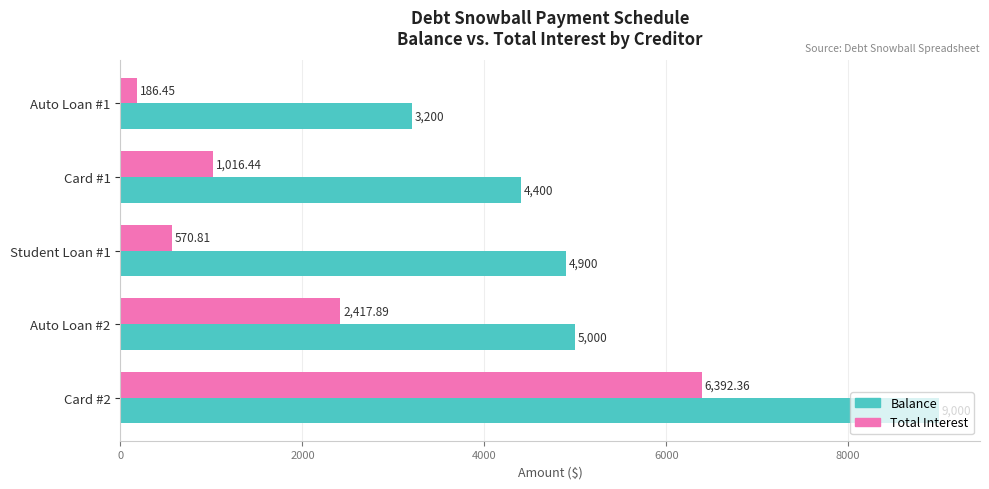

At Auto Loan #1, list the series in order from largest to smallest.

Balance, Total Interest